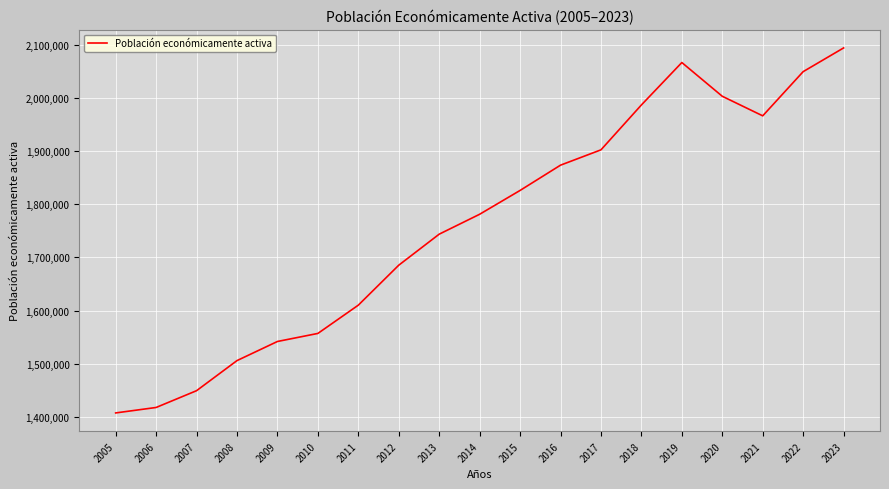

What is the sum of the values at 2022 and 2014?

3830882